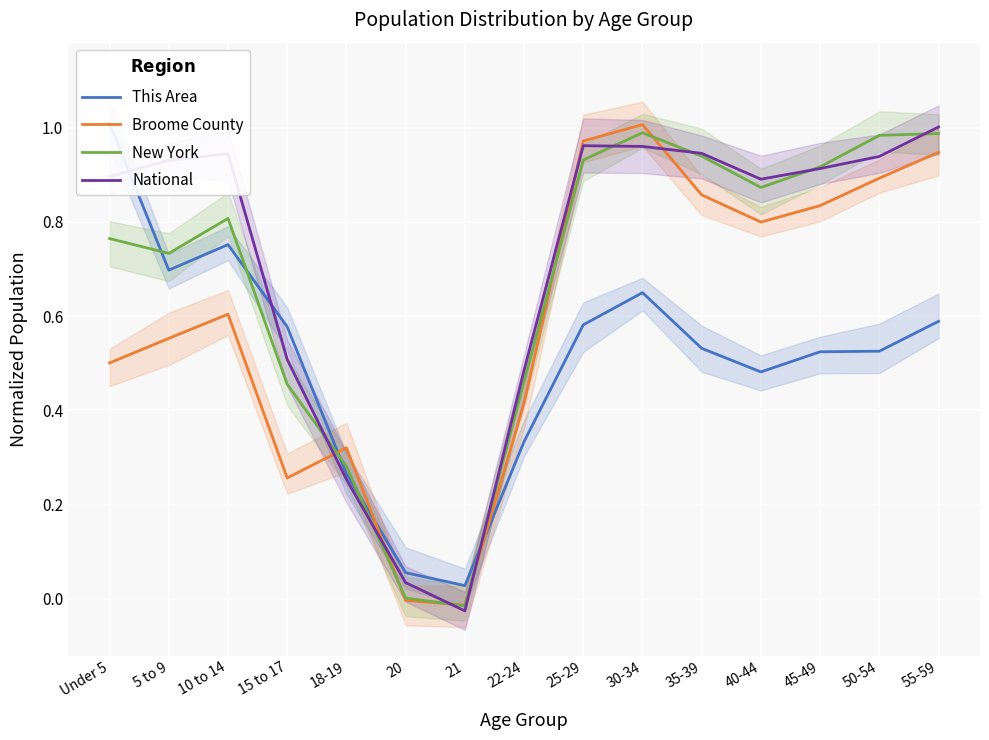

What is the label of the 8th point from the left?

22-24